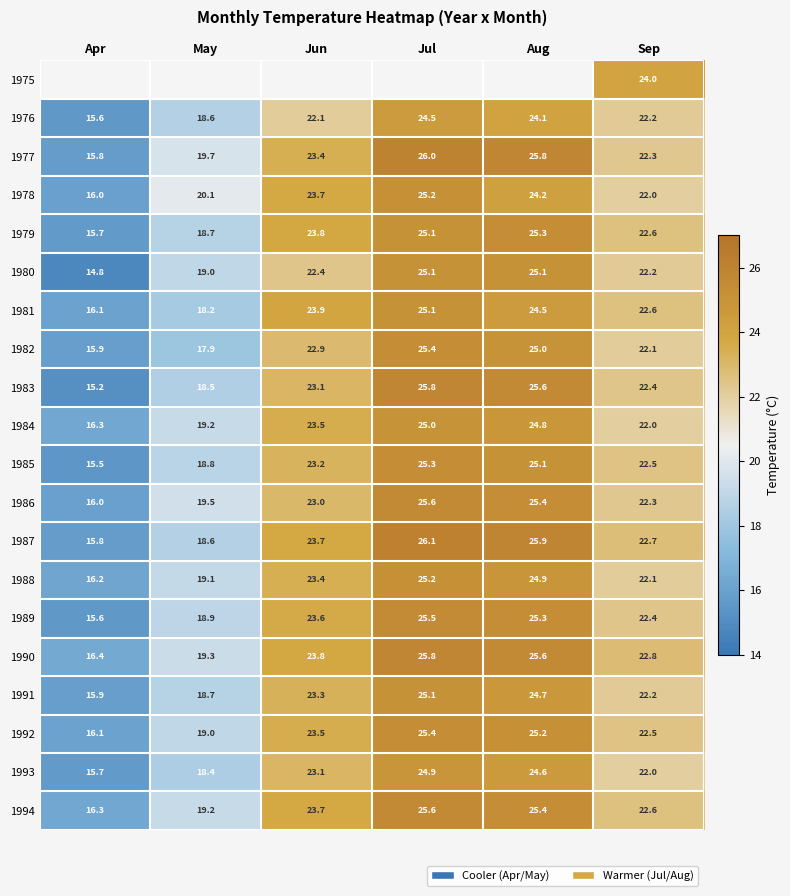

Rank the categories by 1978 value from highest to lowest.

Jul, Aug, Jun, Sep, May, Apr